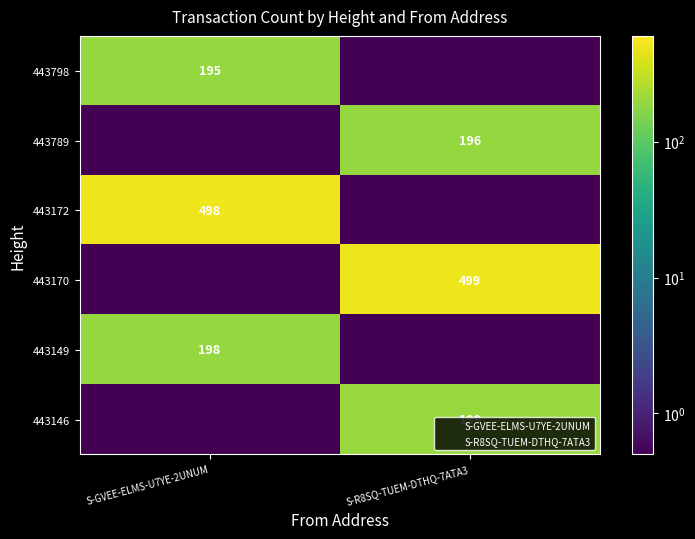

What is the difference between the maximum and minimum values in the 443146 series?

198.5